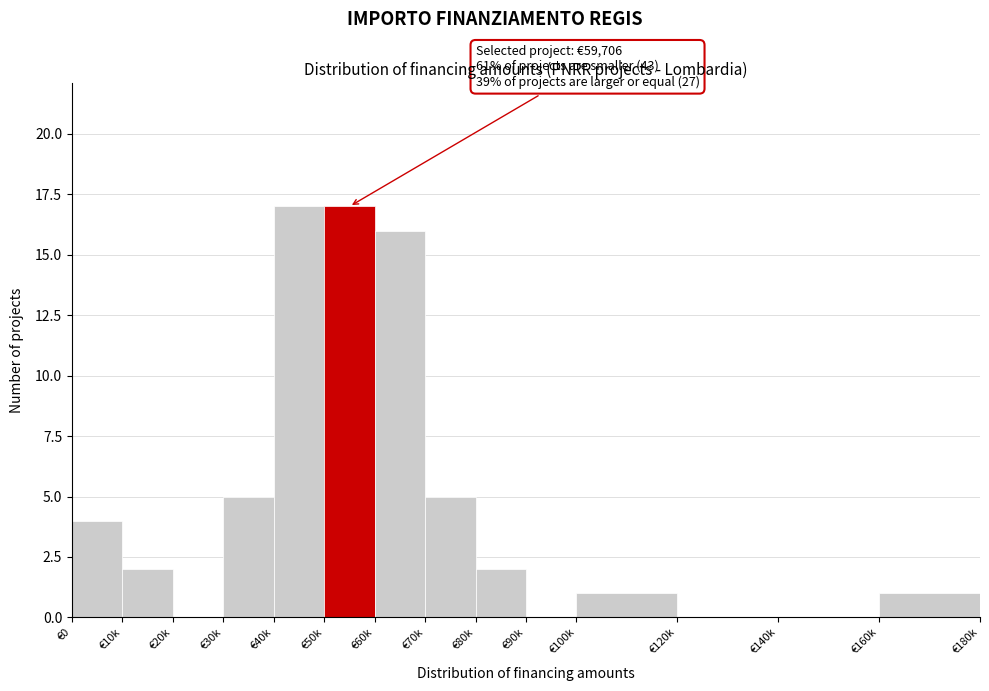

Reading right to left, transcribe all the data shown in this chart.

€160k=1	€140k=0	€120k=0	€100k=1	€90k=0	€80k=2	€70k=5	€60k=16	€50k=17	€40k=17	€30k=5	€20k=0	€10k=2	€0=4